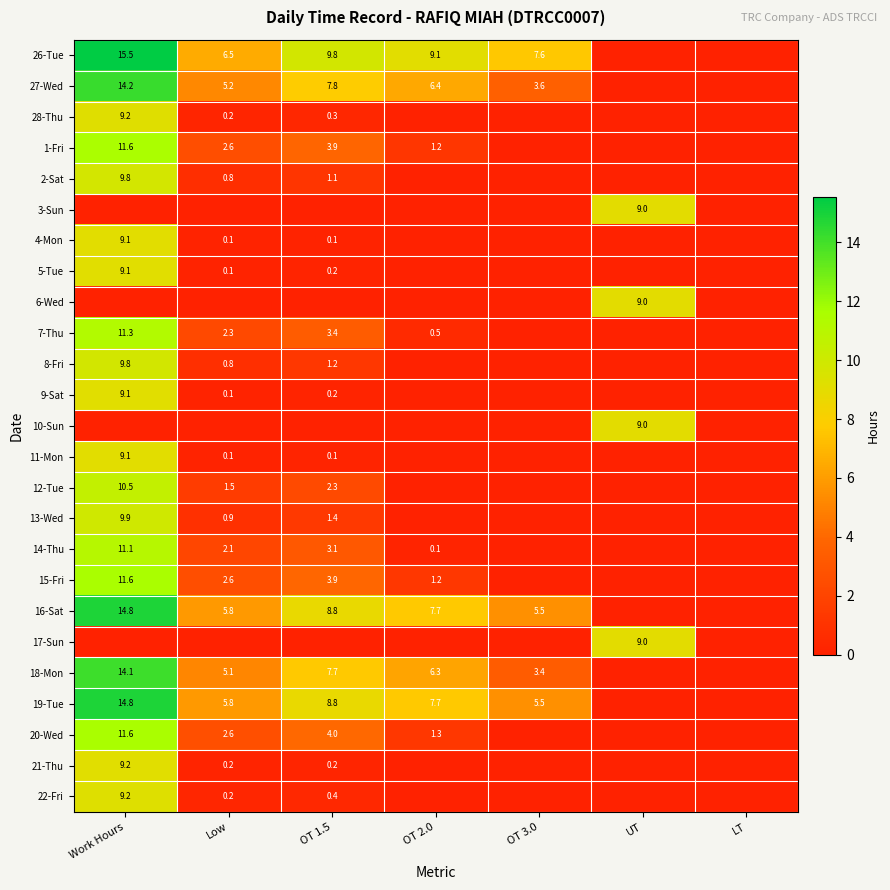

At how many categories does at least one series exceed 9?

3